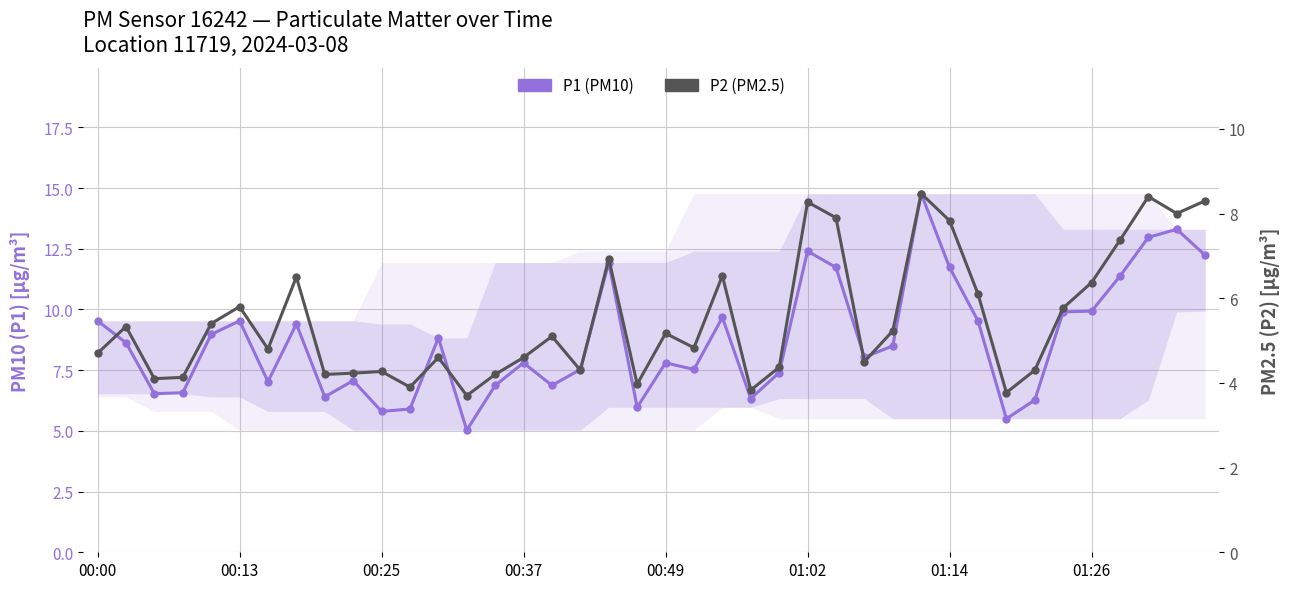

At which category does the chart reach its peak across all series?

29